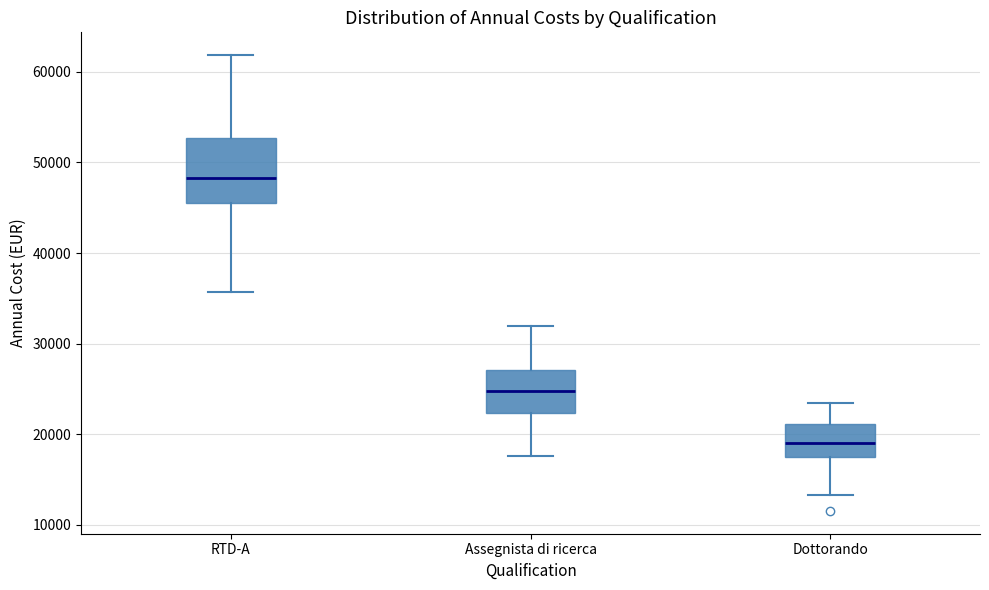

Reading left to right, transcribe this box plot: for each box, give where its median line is, the range the box spans, and where its two whiskers end, as read against the y-axis. The values are not printed on the chart, so give them approximately, as read against the axis.

RTD-A: median 48000, box 46000 to 53000, whiskers 36000 to 62000
Assegnista di ricerca: median 25000, box 22000 to 27000, whiskers 18000 to 32000
Dottorando: median 19000, box 18000 to 21000, whiskers 13000 to 23000